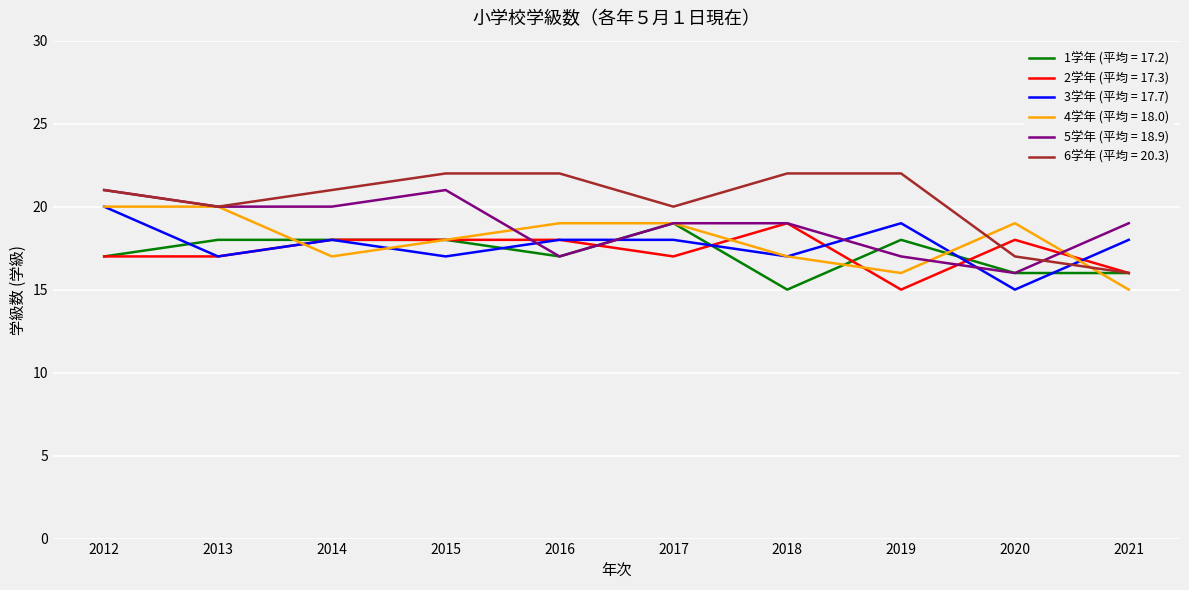

What is the difference between the highest and lowest values at 2016?

5